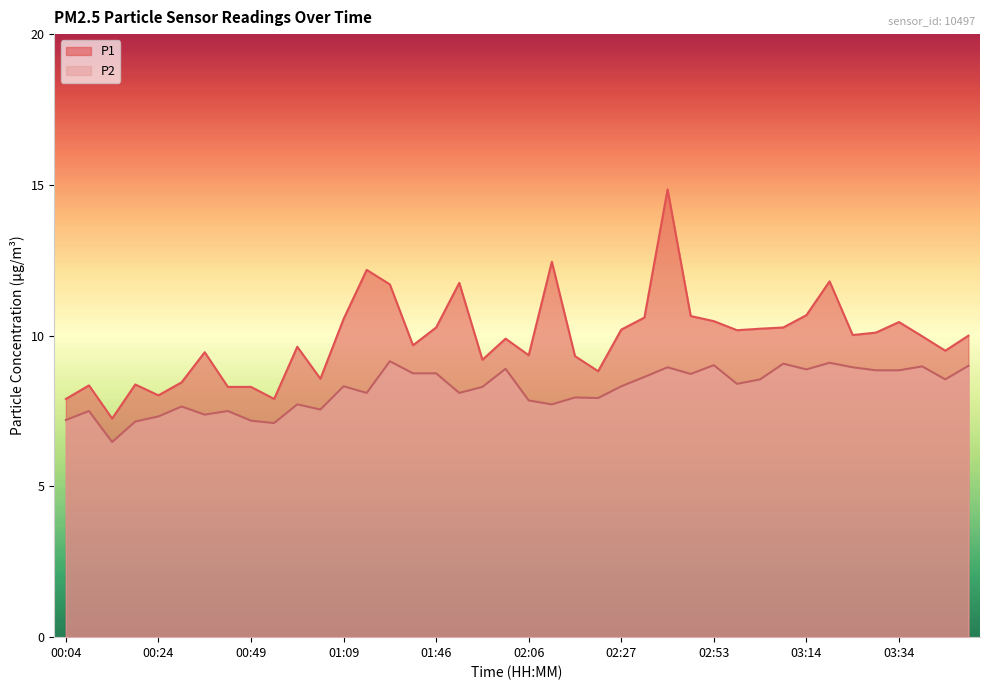

Which series has the widest spread of values?

P1